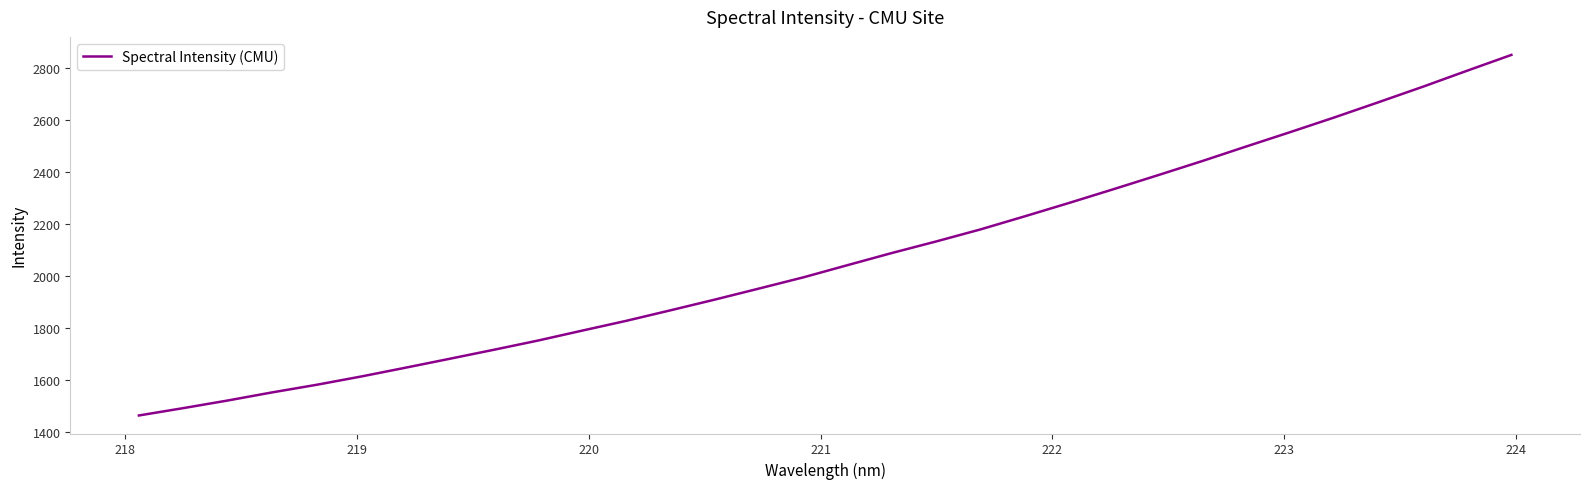

What is the minimum value shown in the chart?

1464.1